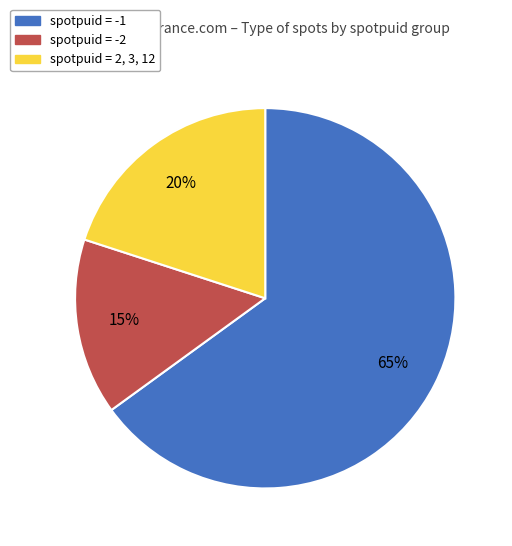

How many segments does this pie chart have?

3